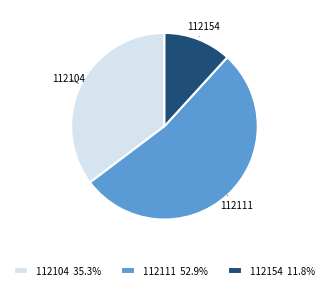

Rank the categories by value from highest to lowest.

112111, 112104, 112154